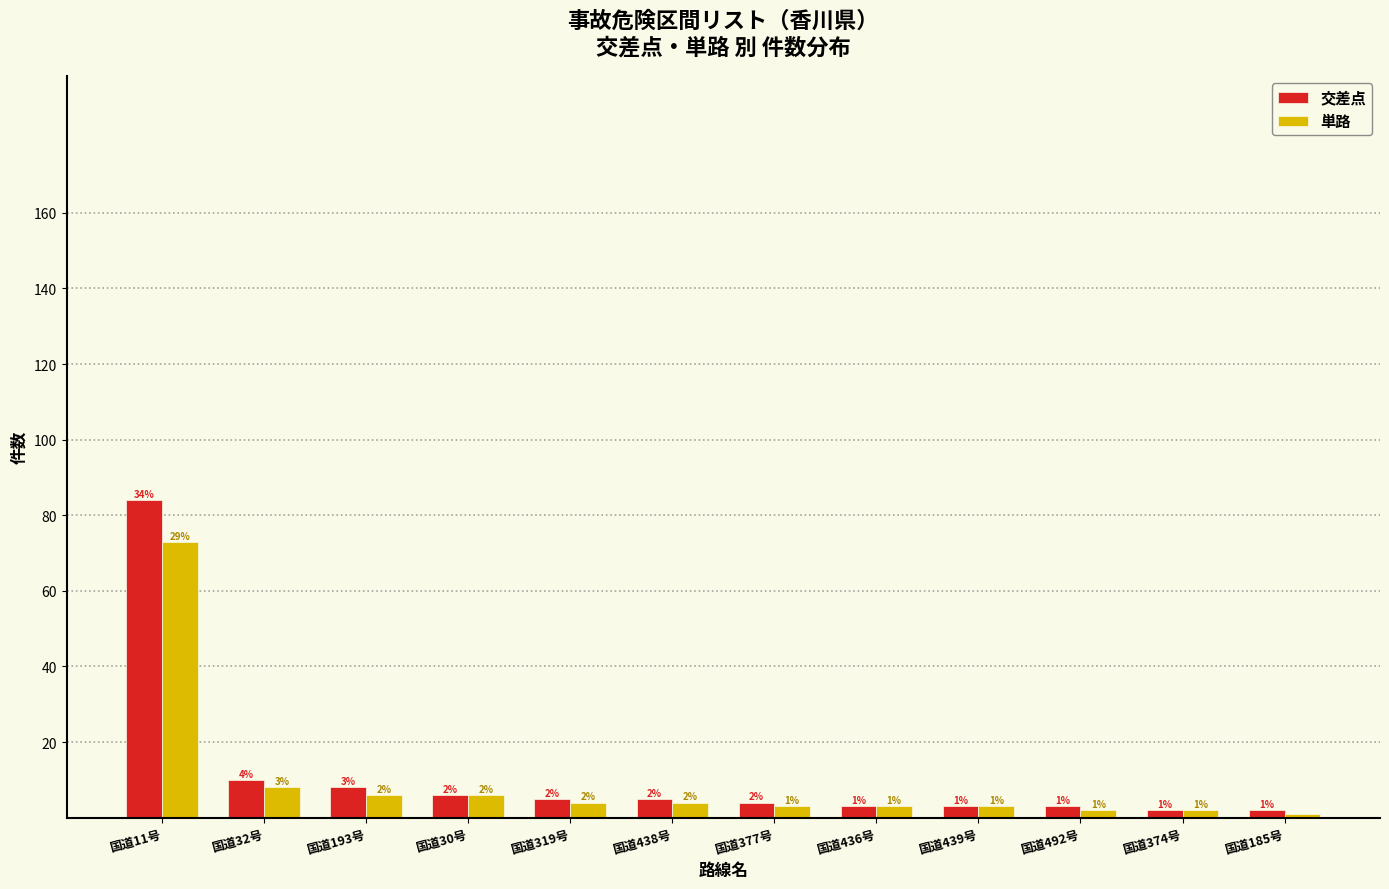

Reading left to right, transcribe all the data shown in this chart.

交差点: 84	10	8	6	5	5	4	3	3	3	2	2
単路: 73	8	6	6	4	4	3	3	3	2	2	1